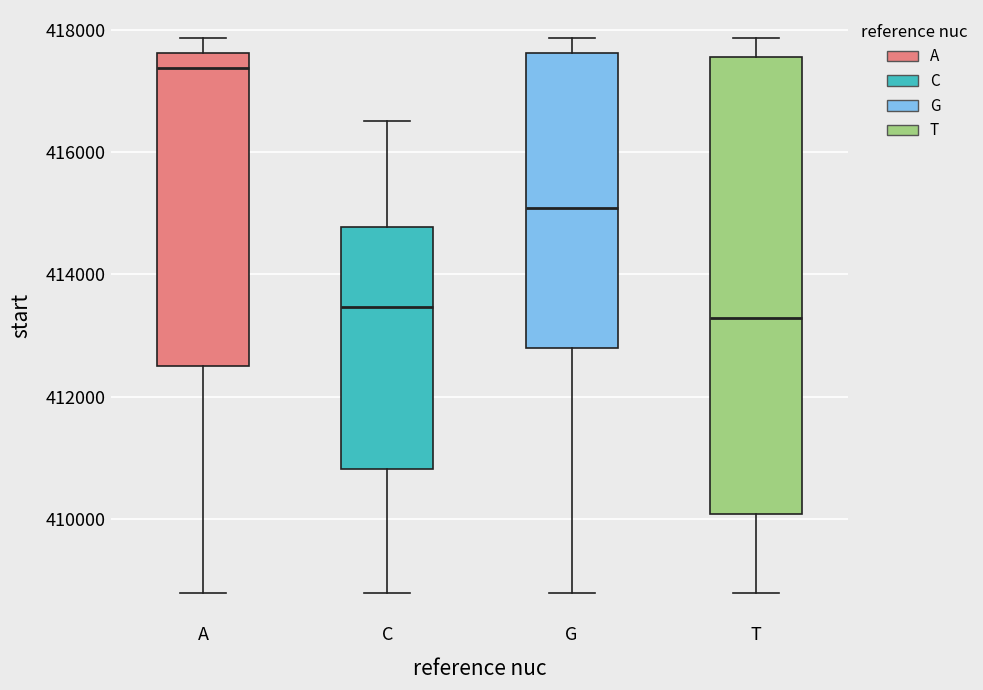

Which box is the tallest, from its lower edge to its upper edge?

T